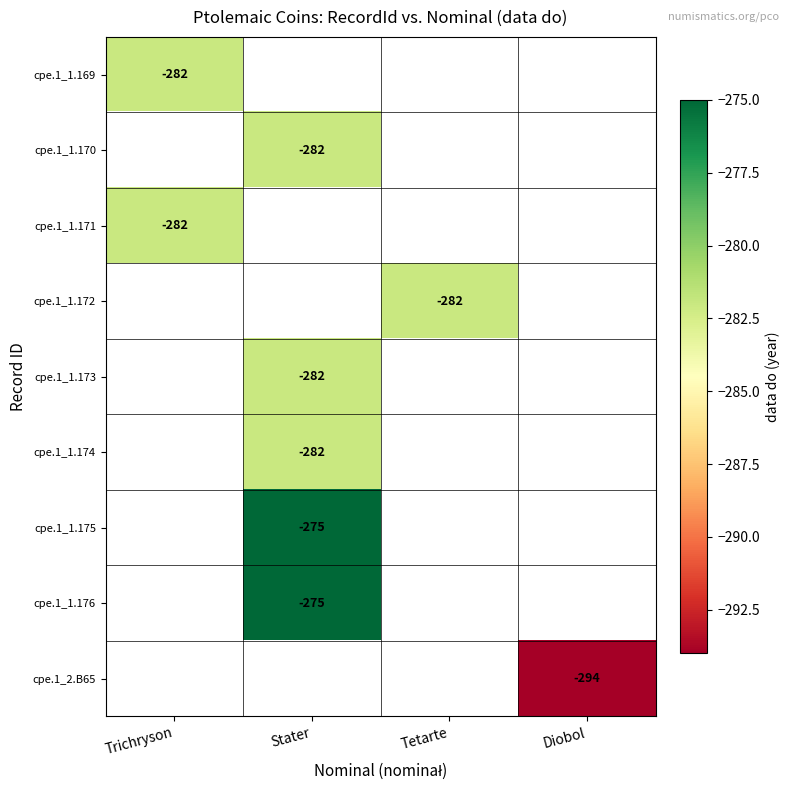

The value of cpe.1_1.174 at Stater is -85. True or false?

False